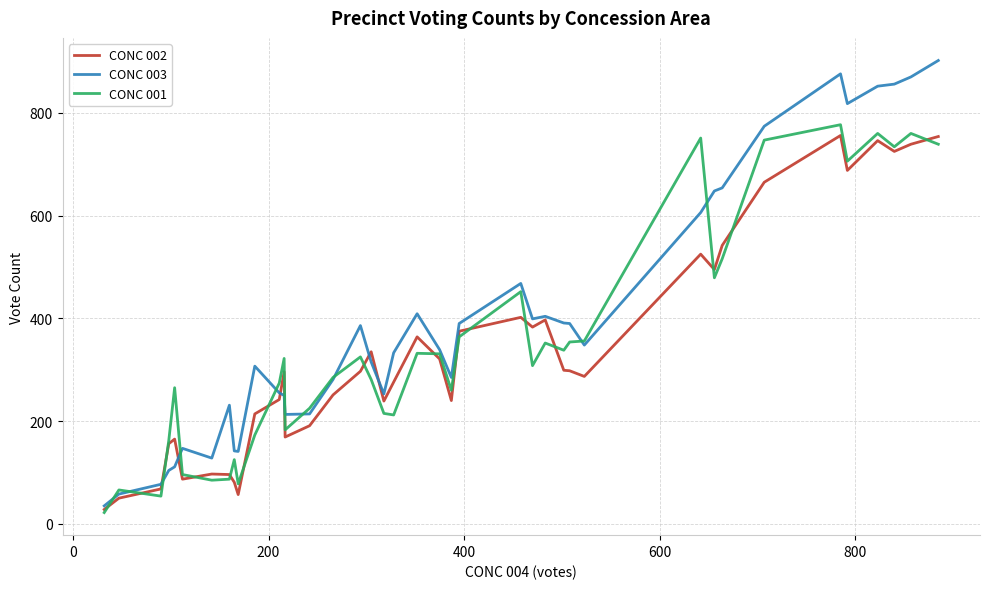

How many lines are shown in the chart?

3